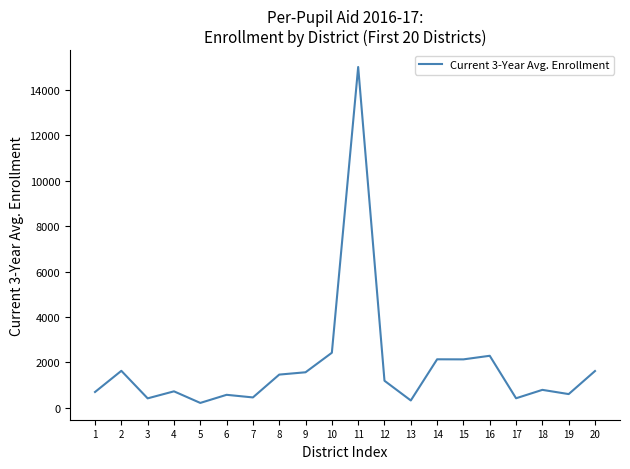

What is the sum of all values?

36722